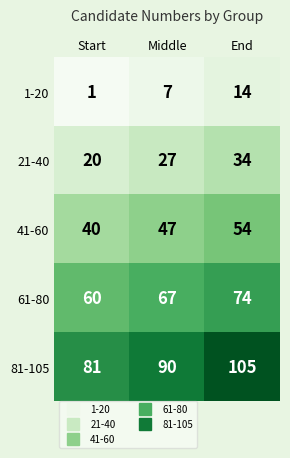

True or false: 21-40 has a value of 20 at Start.

True